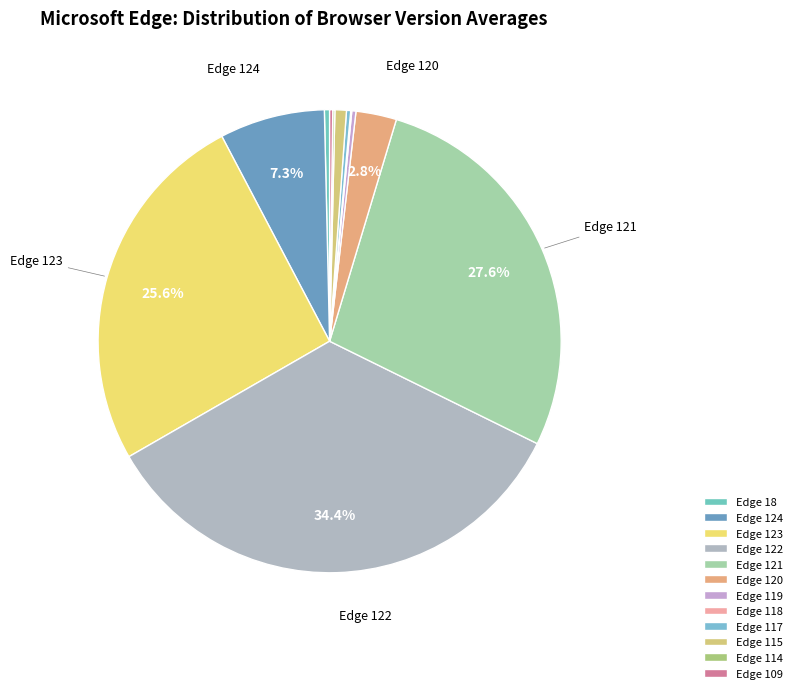

True or false: Edge 123 accounts for 26% of the total.

True